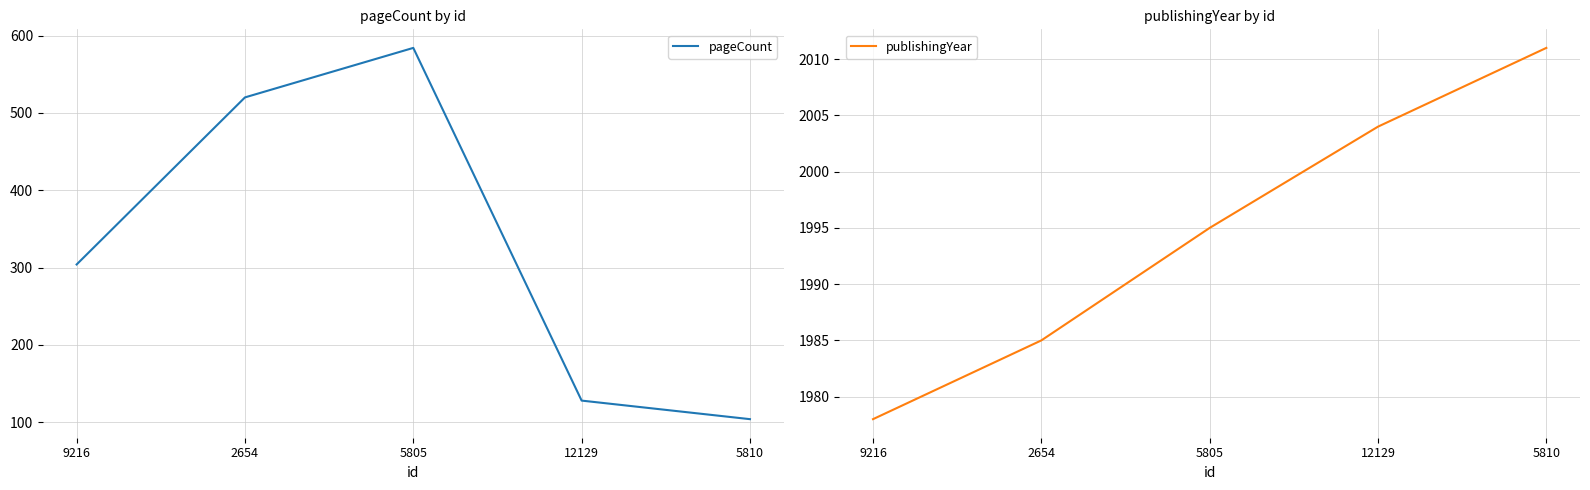

True or false: pageCount has a value of 104 at 5810.

True